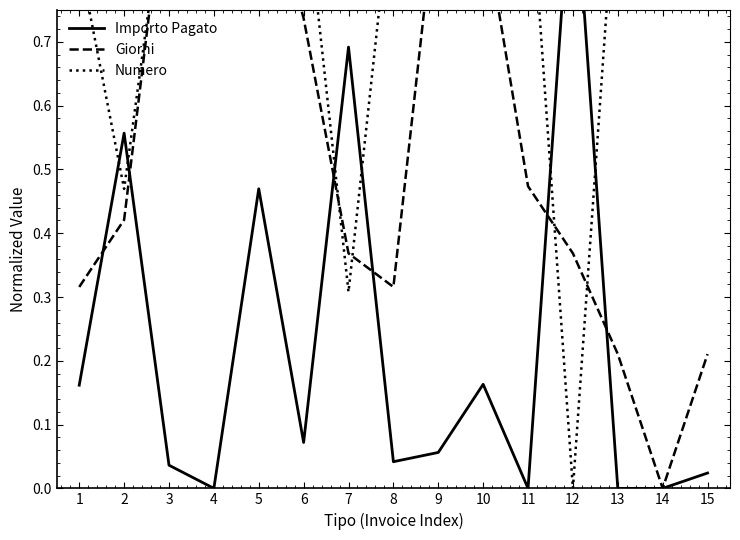

Does the chart have visible grid lines?

No